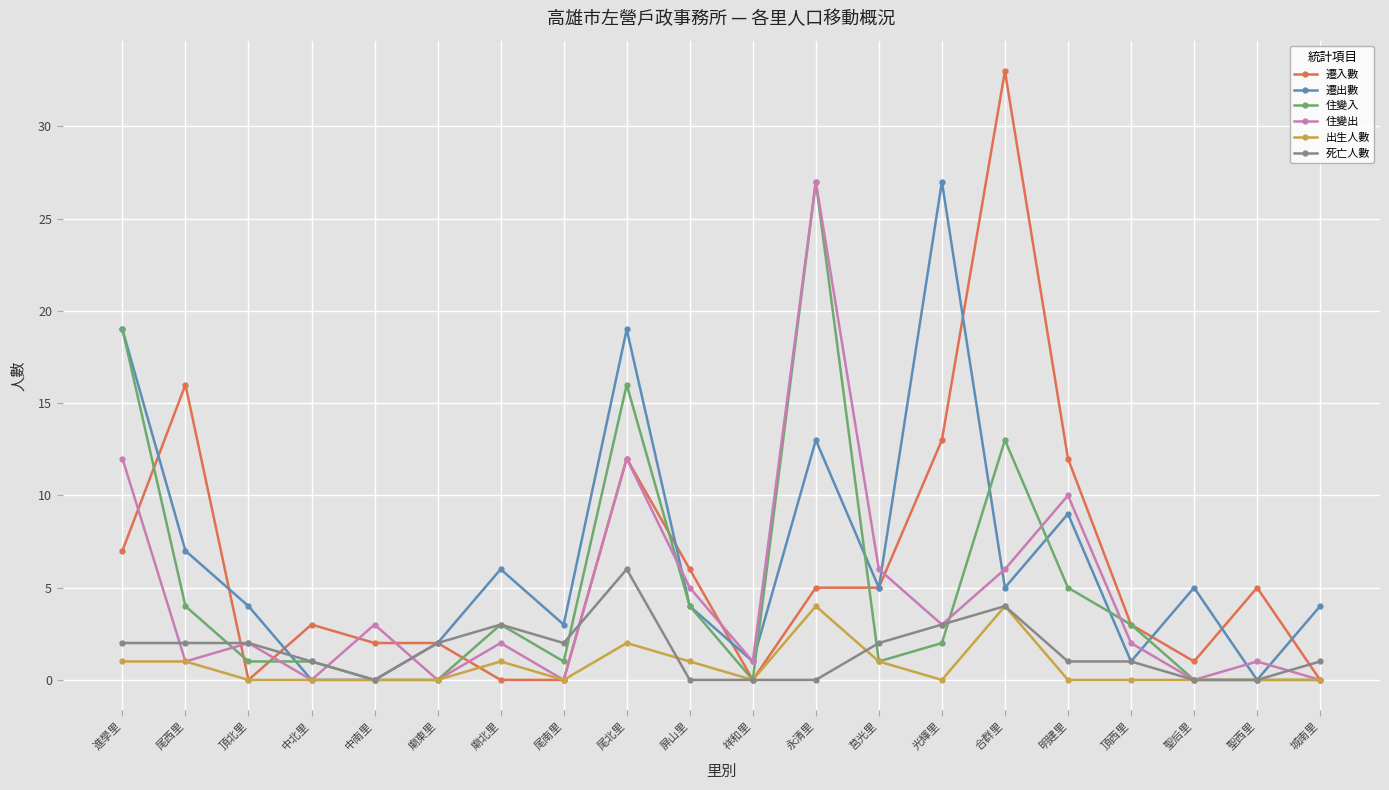

Between which two adjacent categories do 住變出 and 死亡人數 first intersect?

進學里 and 尾西里